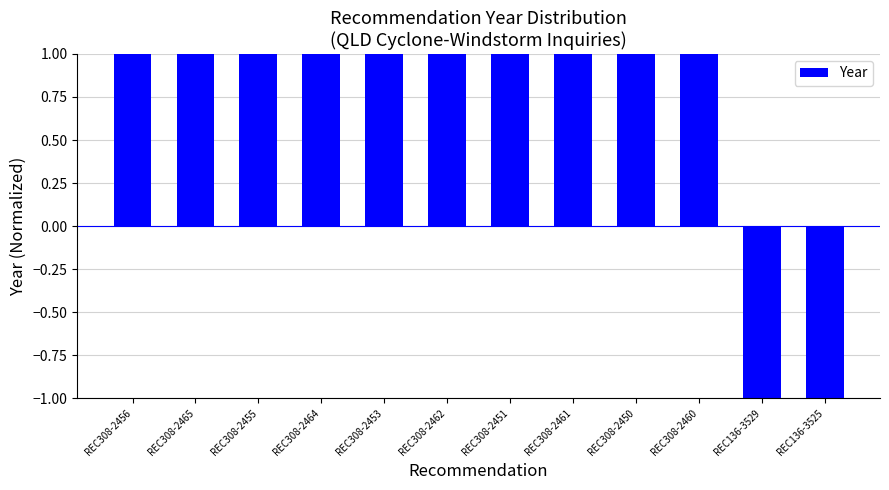

True or false: the data shows 0 at REC136-3529.

False